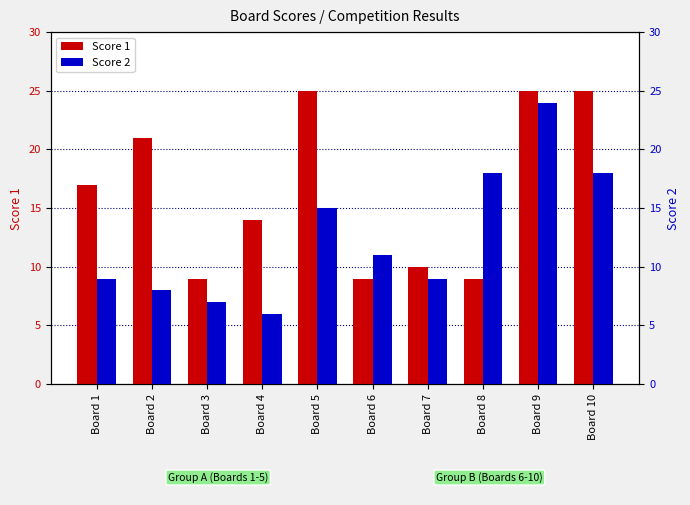

Read the Score 2 value at Board 9.

24